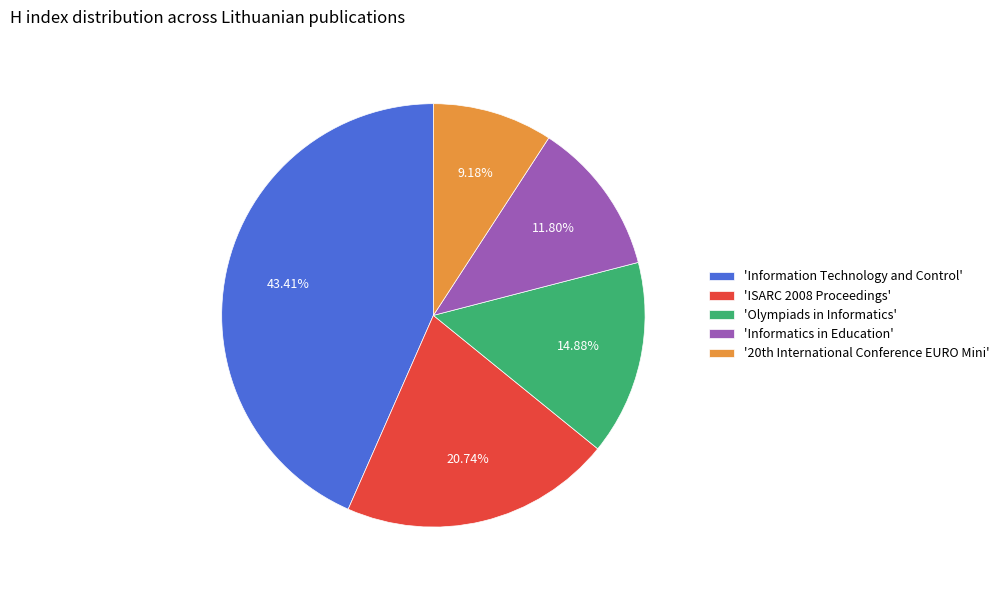

Which slice is the smallest?

'20th International Conference EURO Mini'